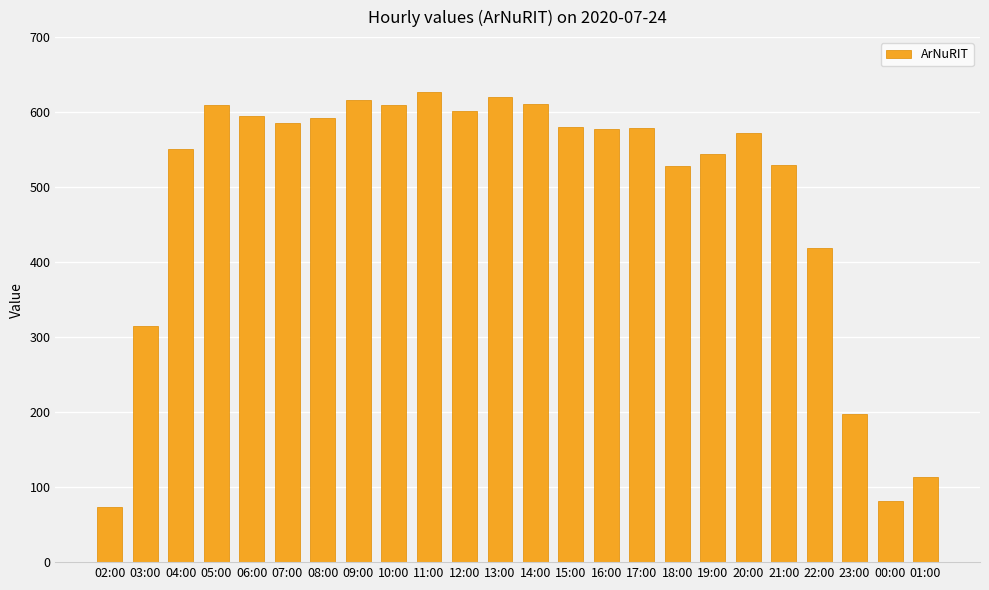

What is the average value?

489